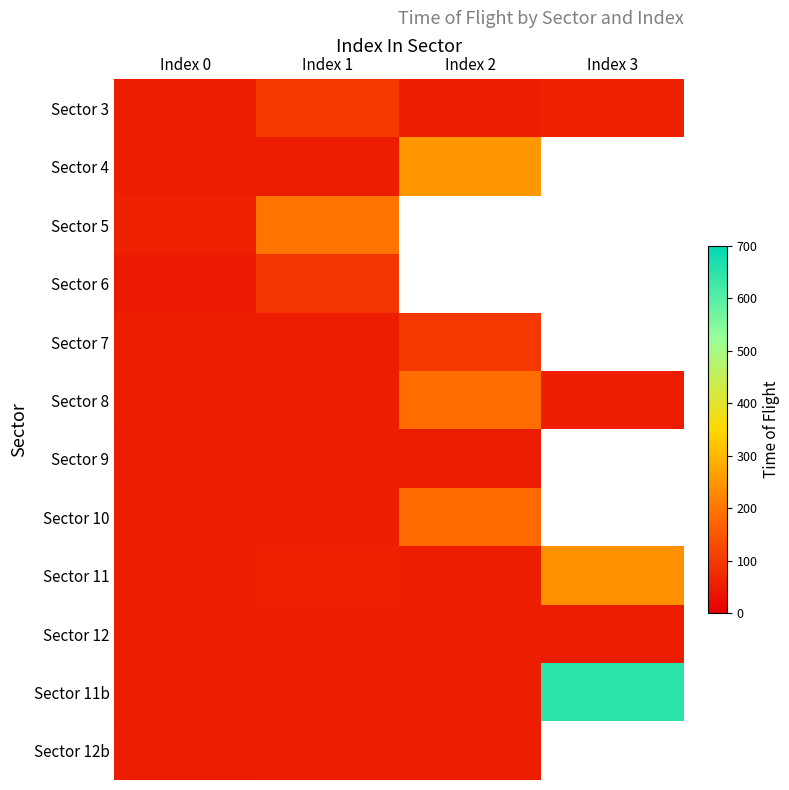

Which series changed the most between Index 1 and Index 3?

Sector 11b